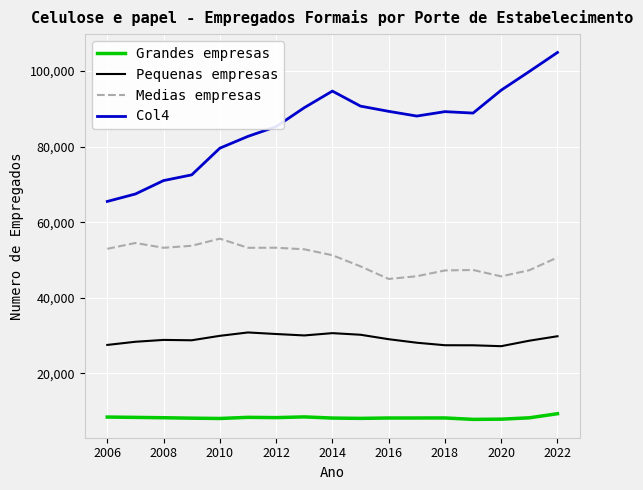

Which series has the widest spread of values?

Col4